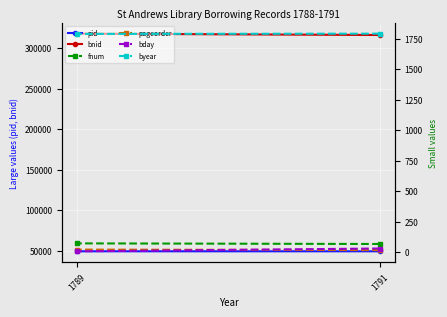

What is the difference between the maximum and minimum values in the pid series?

15